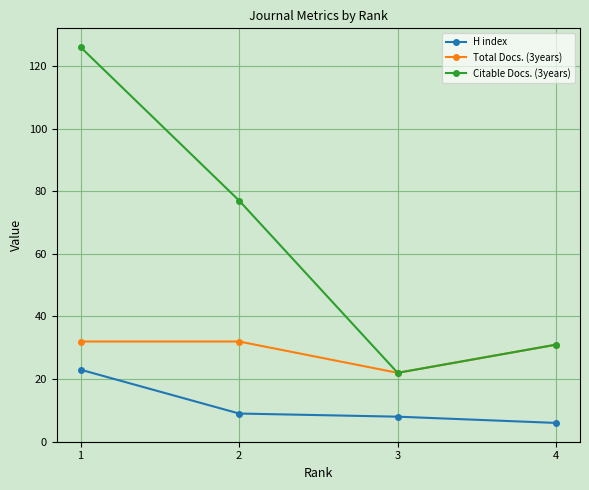

Is it true that Total Docs. (3years) equals 22 at 3?

True